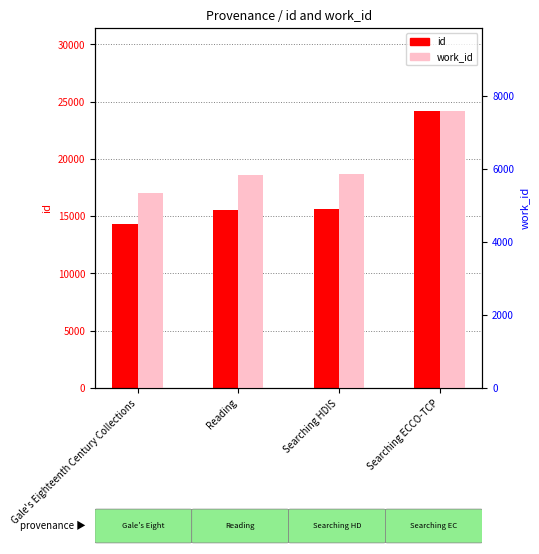

Reading left to right, transcribe all the data shown in this chart.

id: Gale's Eighteenth Century Collections=14344	Reading=15563	Searching HDIS=15600	Searching ECCO-TCP=24170
work_id: Gale's Eighteenth Century Collections=5351	Reading=5826	Searching HDIS=5866	Searching ECCO-TCP=7587